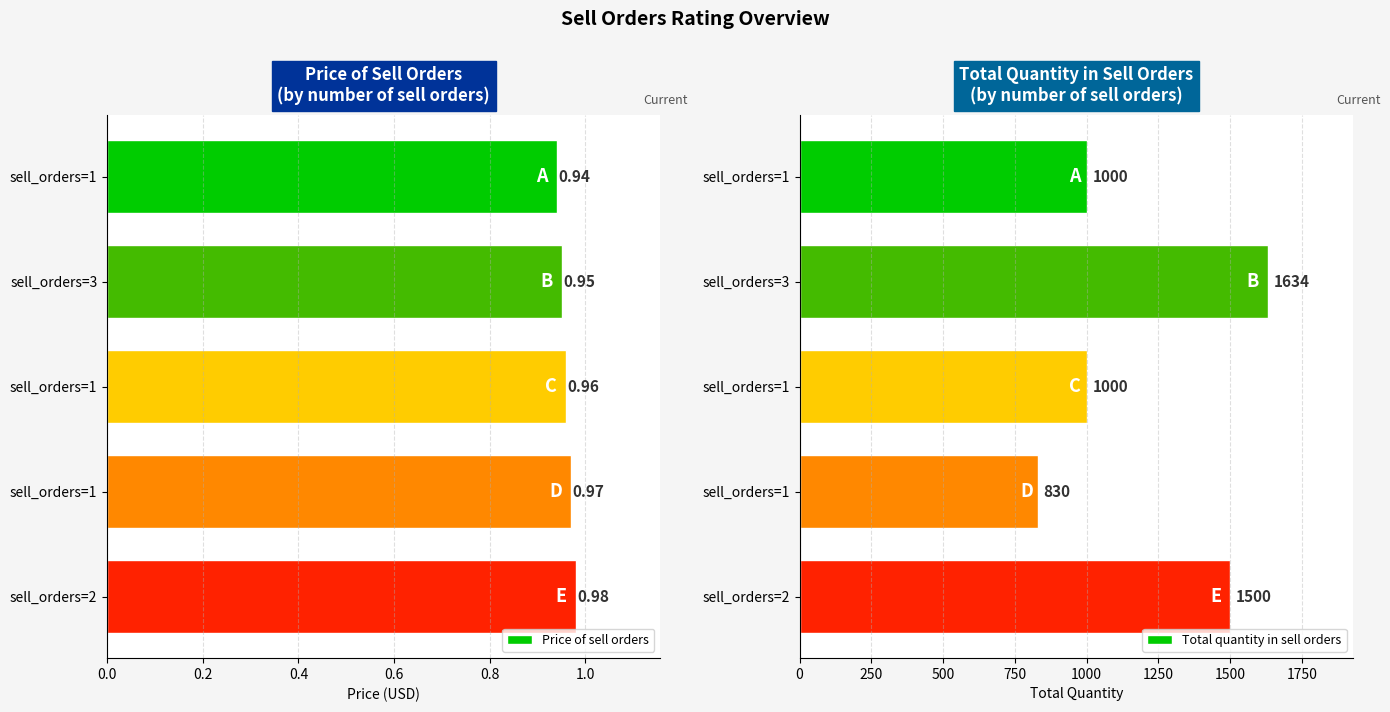

Is it true that Price of sell orders equals 1.0 at sell_orders=2?

True